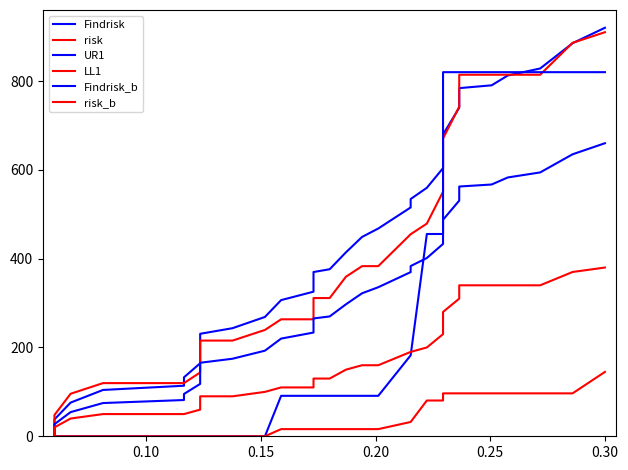

What is the average value of the UR1 series?

291.0